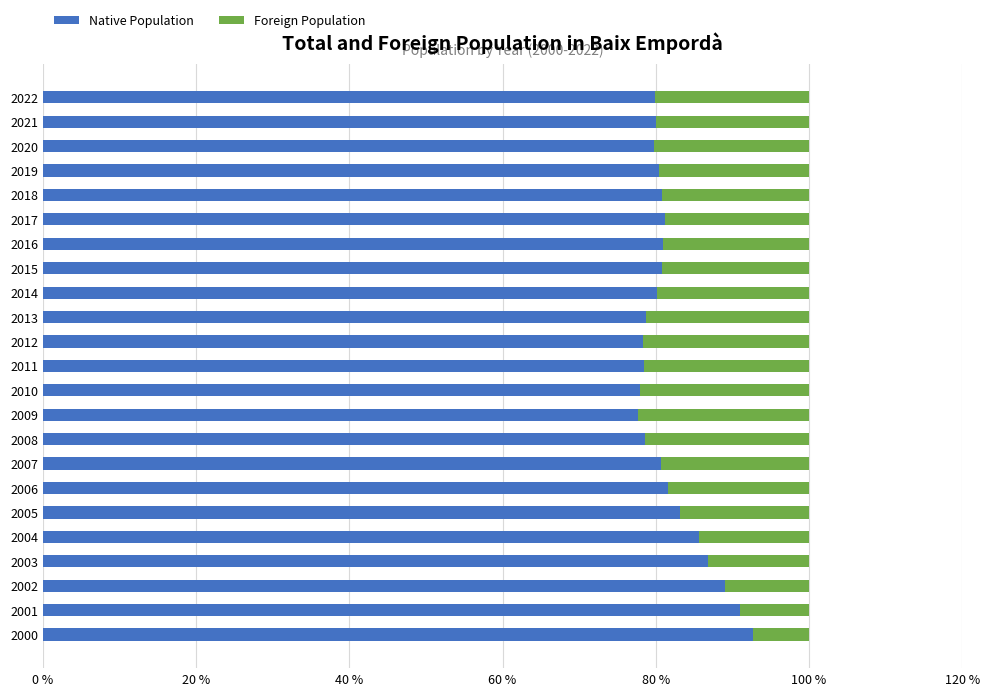

Is it true that Native Population equals 38.4 at 2003?

False